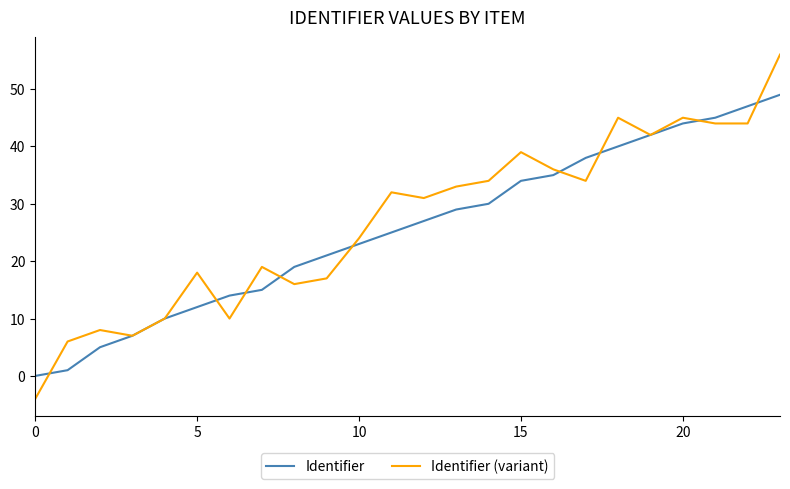

What is the greatest value displayed?

56